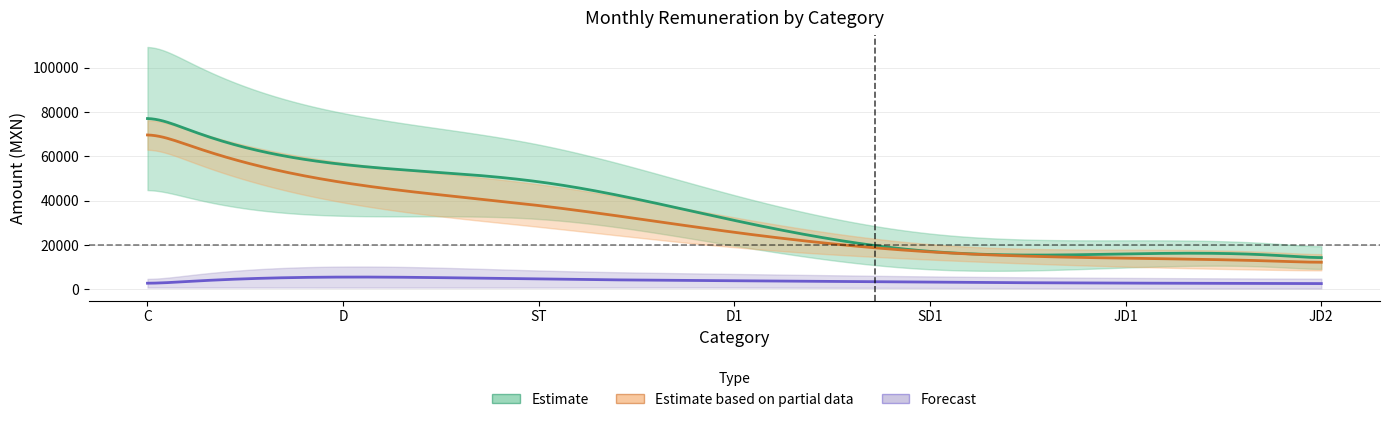

At which label does PERCEPCION BRUTA reach its peak?

C